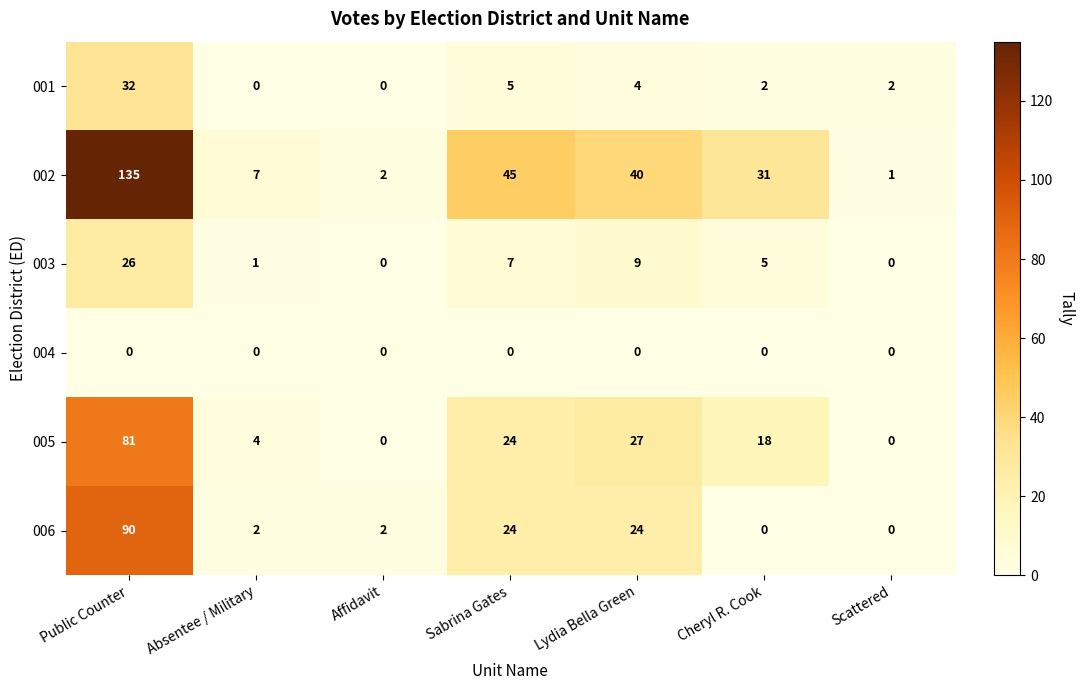

How many data points does each series have?

7